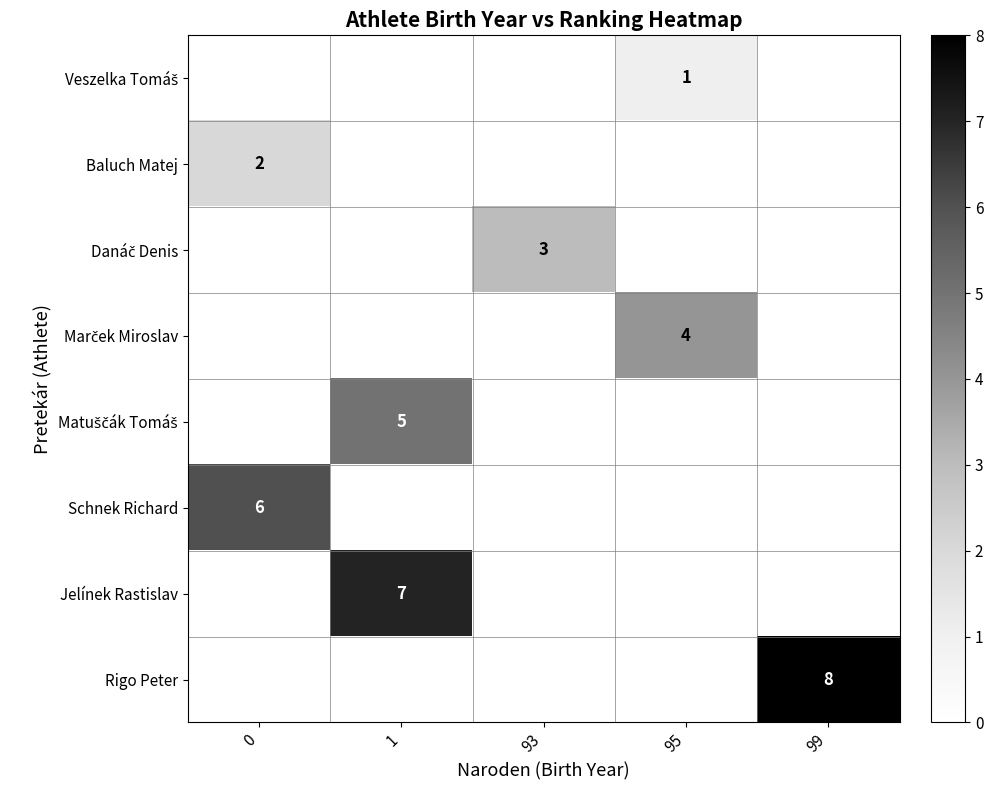

The value of row_7 at 99 is 3.1. True or false?

False